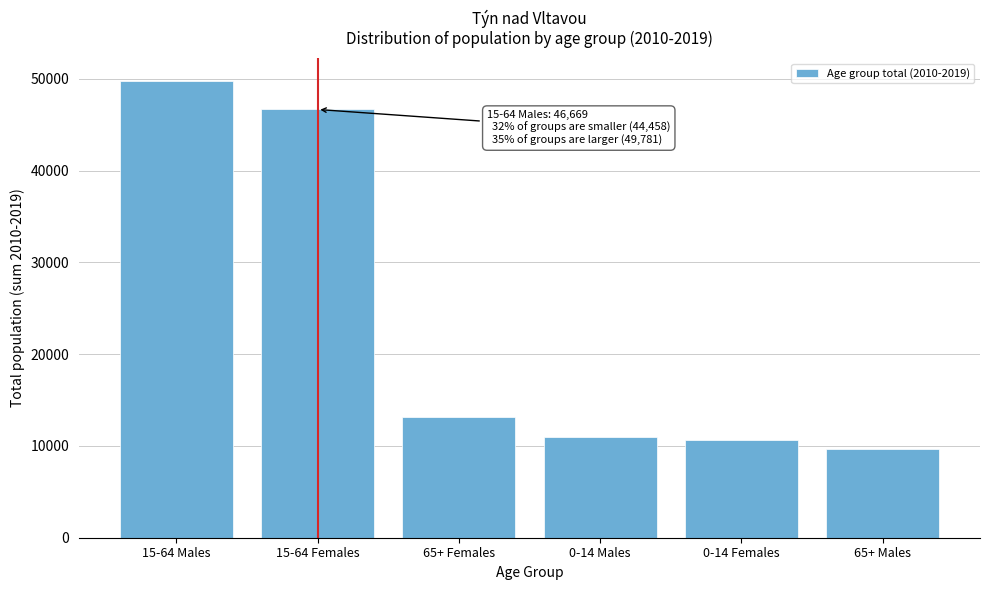

Reading left to right, transcribe all the data shown in this chart.

15-64 Males=49781	15-64 Females=46669	65+ Females=13168	0-14 Males=11022	0-14 Females=10653	65+ Males=9615